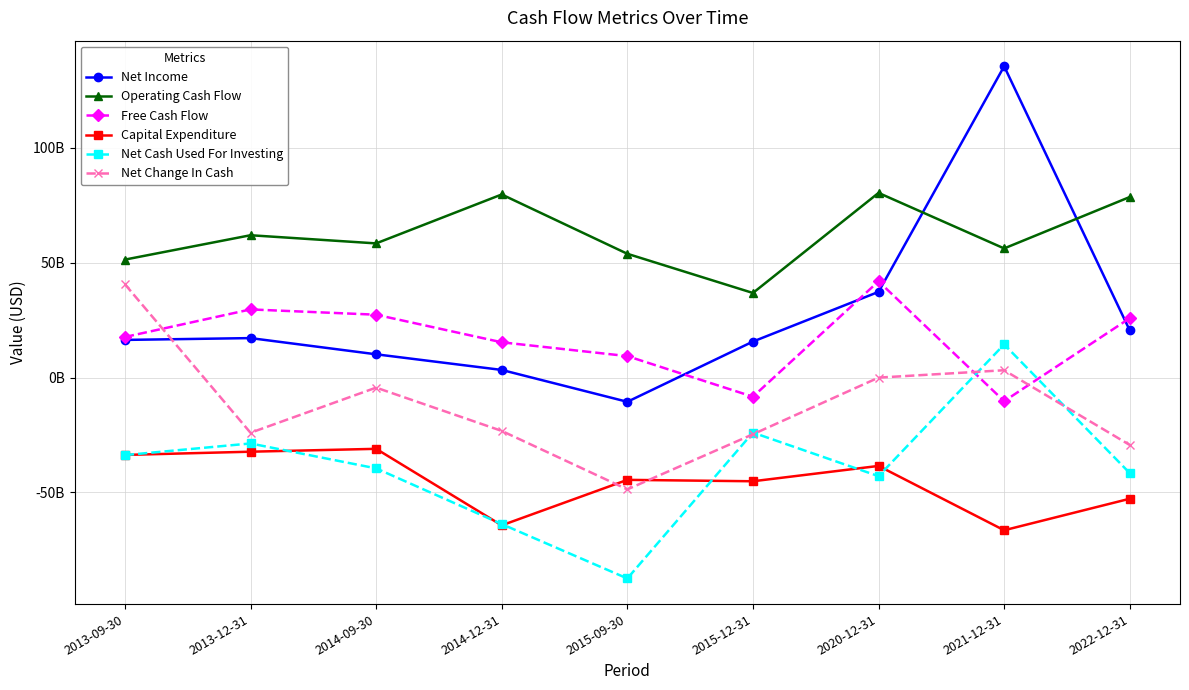

Reading left to right, transcribe all the data shown in this chart.

Net Income: 2013-09-30=16384000000	2013-12-31=17176979000	2014-09-30=10119700000	2014-12-31=3307023000	2015-09-30=-10575910000	2015-12-31=15663140000	2020-12-31=37312605000	2021-12-31=135589000000	2022-12-31=20522354000
Operating Cash Flow: 2013-09-30=51369947000	2013-12-31=61985072000	2014-09-30=58431035000	2014-12-31=79745154000	2015-09-30=53905653000	2015-12-31=36831881000	2020-12-31=80429919000	2021-12-31=56235202000	2022-12-31=78639323000
Free Cash Flow: 2013-09-30=17652439000	2013-12-31=29670884000	2014-09-30=27369297000	2014-12-31=15352170000	2015-09-30=9328823000	2015-12-31=-8359993000	2020-12-31=41920338000	2021-12-31=-10299767000	2022-12-31=25836591000
Capital Expenditure: 2013-09-30=-33717508000	2013-12-31=-32314188000	2014-09-30=-31061738000	2014-12-31=-64392984000	2015-09-30=-44576830000	2015-12-31=-45191874000	2020-12-31=-38509581000	2021-12-31=-66534969000	2022-12-31=-52802732000
Net Cash Used For Investing: 2013-09-30=-33796514000	2013-12-31=-28723395000	2014-09-30=-39575280000	2014-12-31=-63843865000	2015-09-30=-87540609000	2015-12-31=-23980732000	2020-12-31=-42968702000	2021-12-31=14428740000	2022-12-31=-41648056000
Net Change In Cash: 2013-09-30=40640790000	2013-12-31=-24062492000	2014-09-30=-4398175000	2014-12-31=-23254748000	2015-09-30=-48735835000	2015-12-31=-24714119000	2020-12-31=-38966000	2021-12-31=3174598000	2022-12-31=-29393926000